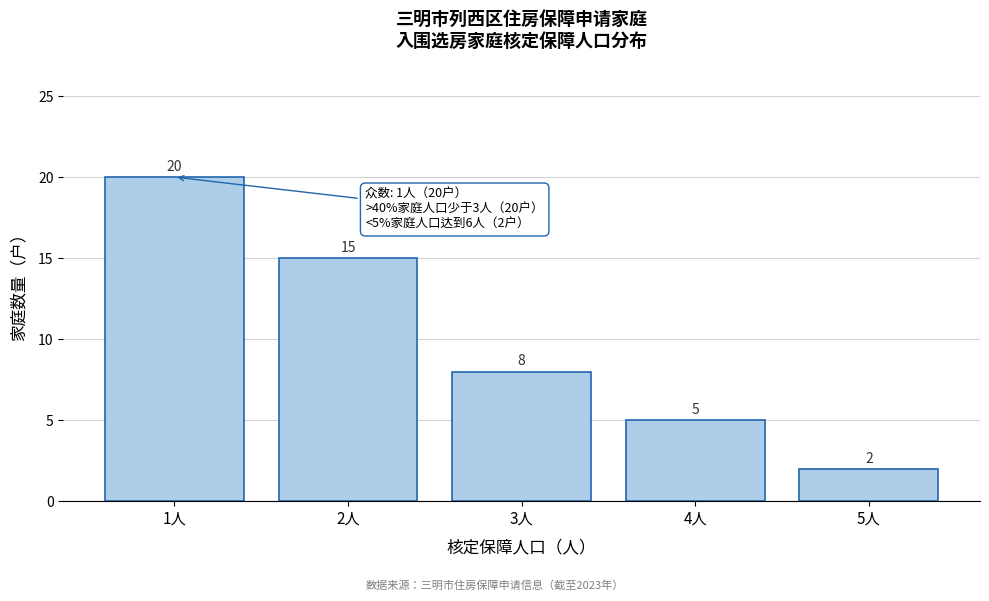

Reading left to right, list all the values displayed in this chart.

1人=20	2人=15	3人=8	4人=5	5人=2